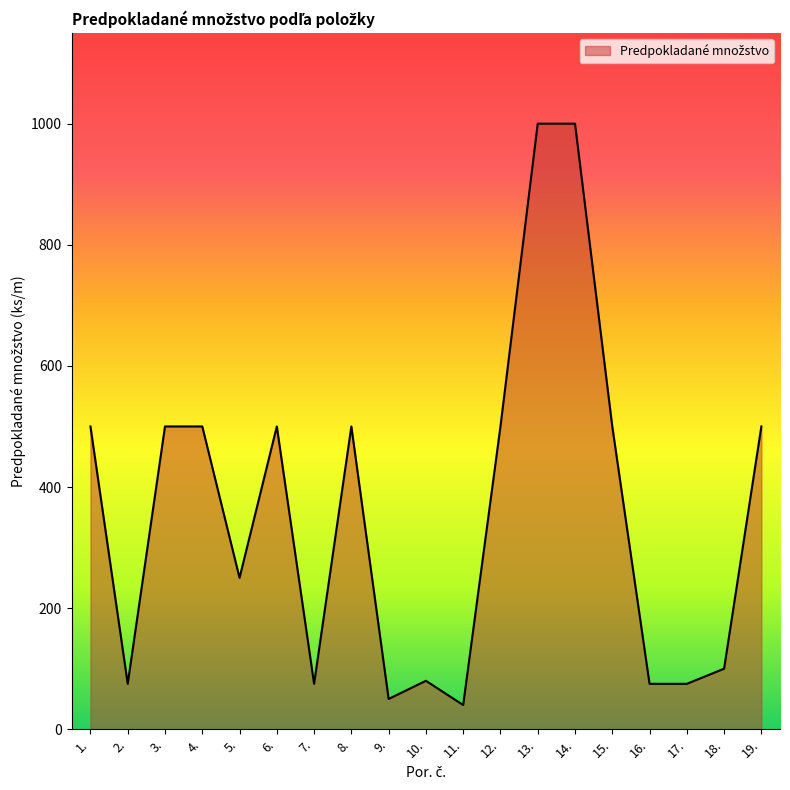

Is it true that the value at 15. is 764?

False